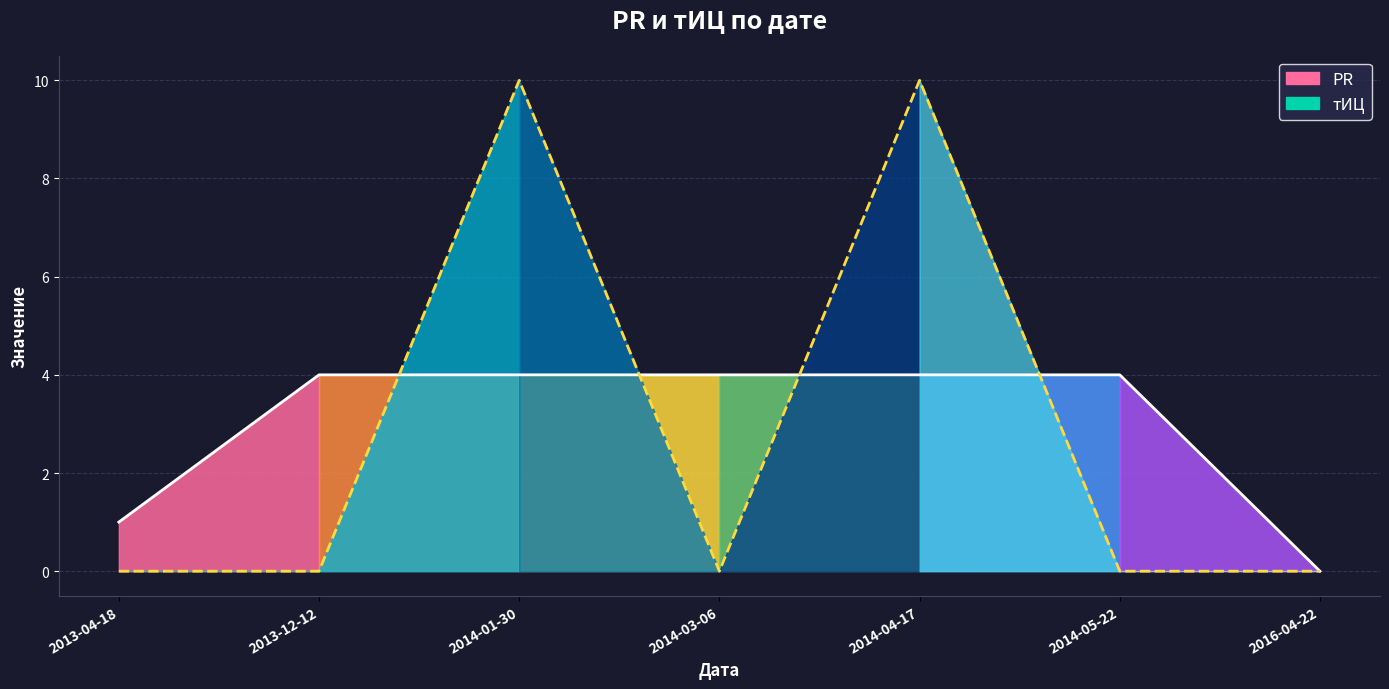

At which category is the sum across all series the highest?

2014-01-30